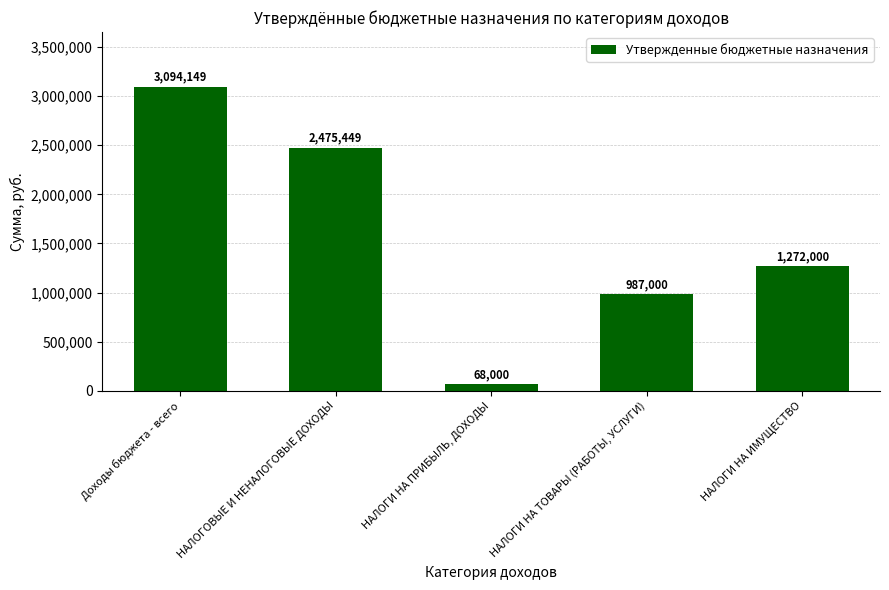

The chart shows a value of 2026673 at НАЛОГИ НА ИМУЩЕСТВО. True or false?

False